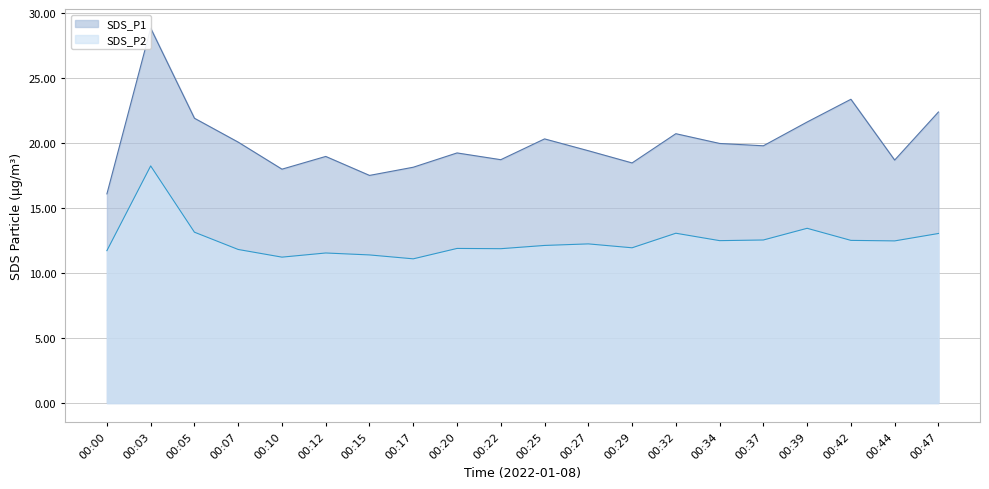

At which category does SDS_P2 reach its first local valley?

00:10